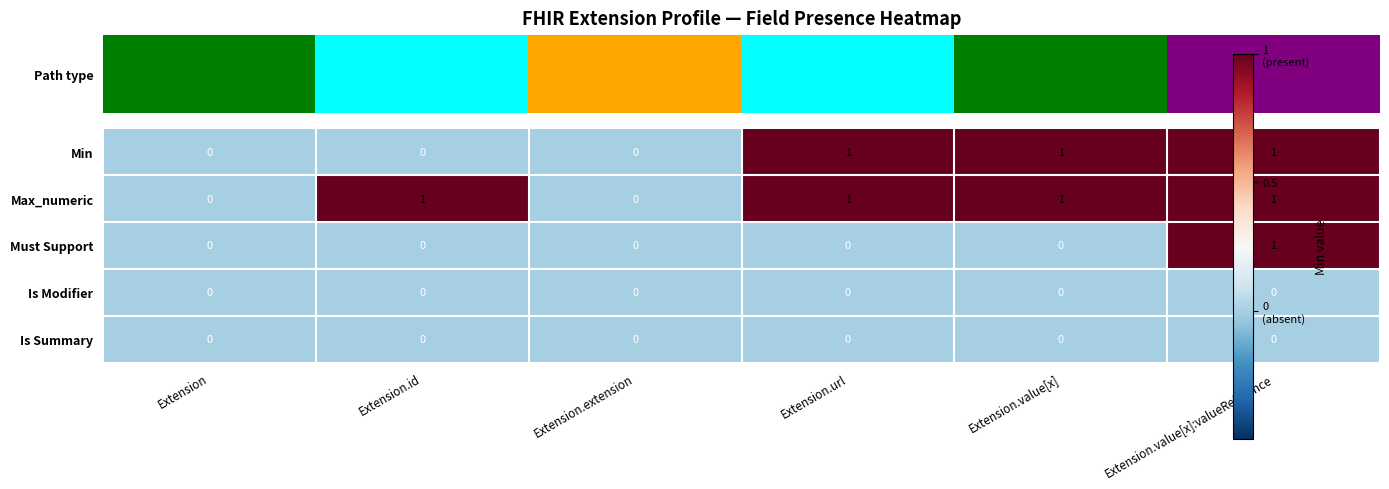

Is it true that Is Modifier equals 0 at Extension.id?

True